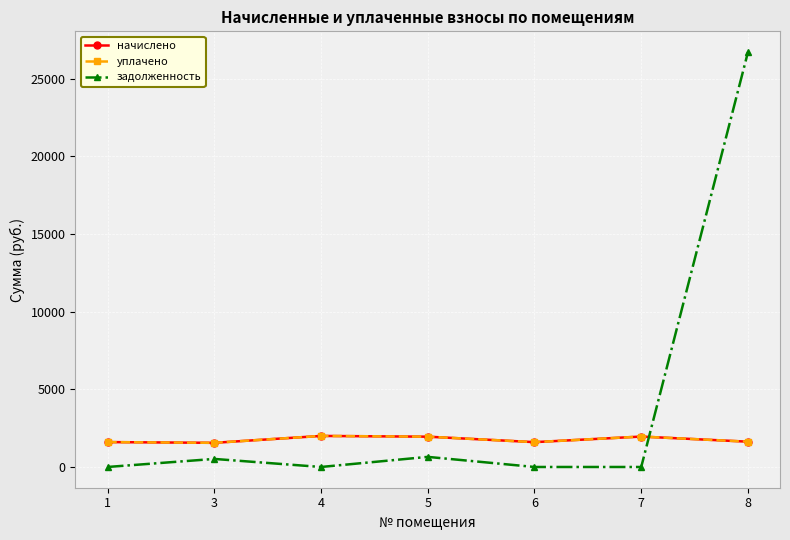

How many intersections are there between начислено and задолженность?

1